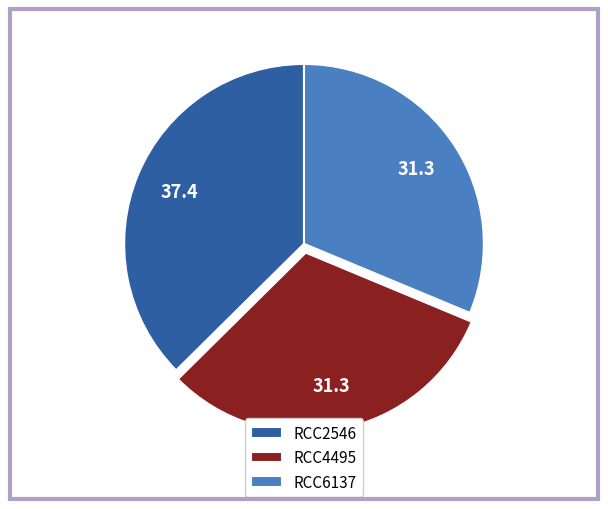

Does RCC6137 represent more than half of the total?

No